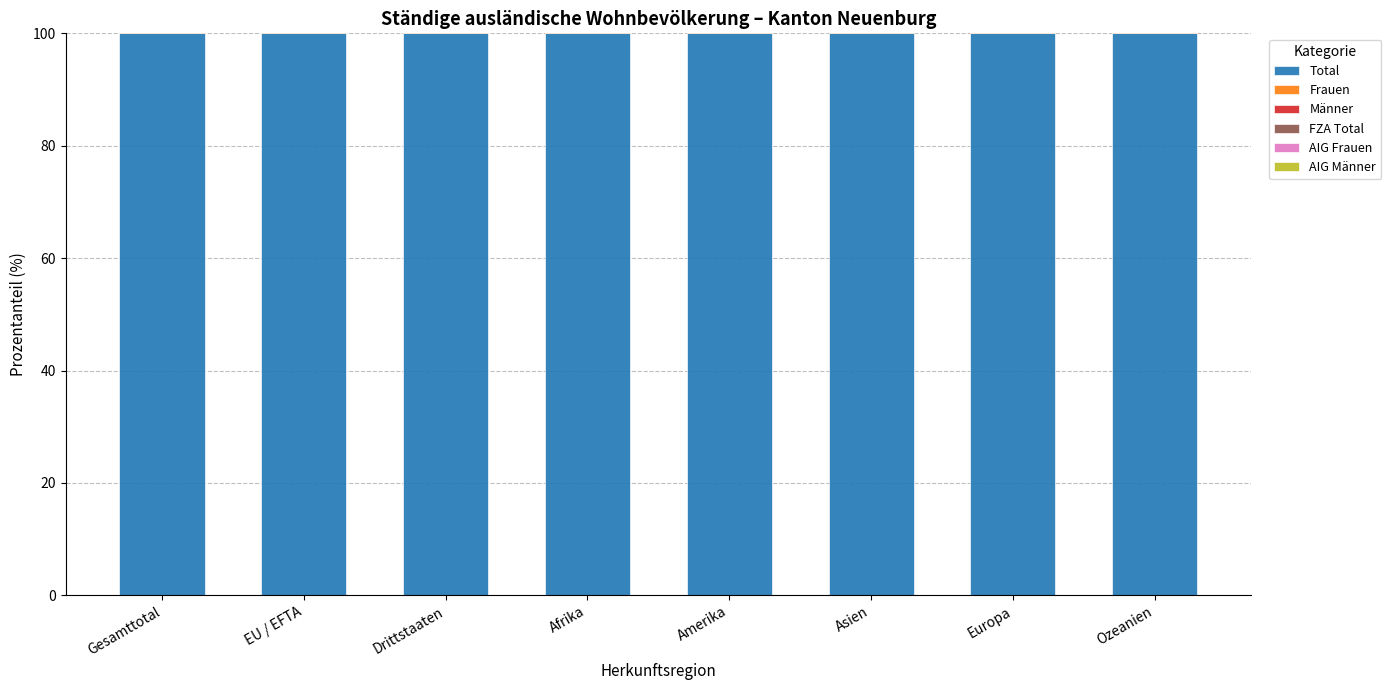

Which series changed the most between Gesamttotal and EU / EFTA?

FZA Total